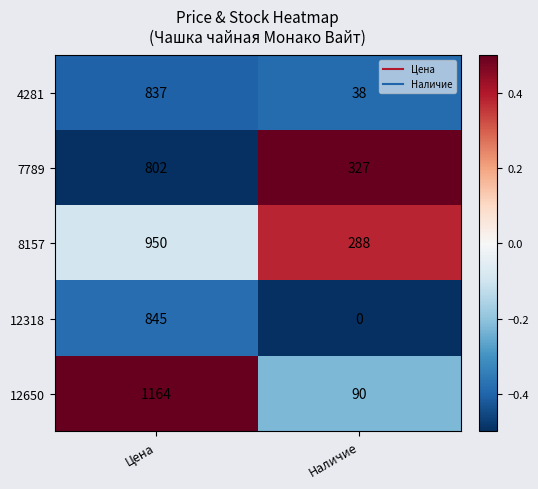

Which series has the largest range (max minus min)?

12650